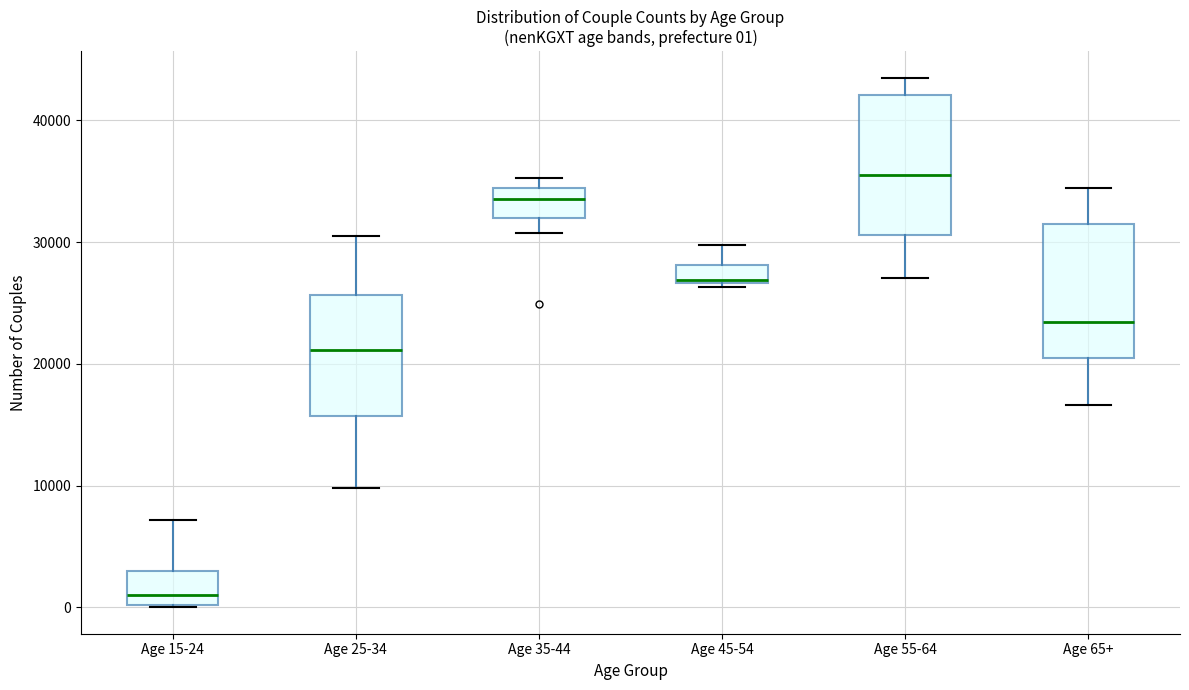

Which box's median line is the lowest?

Age 15-24